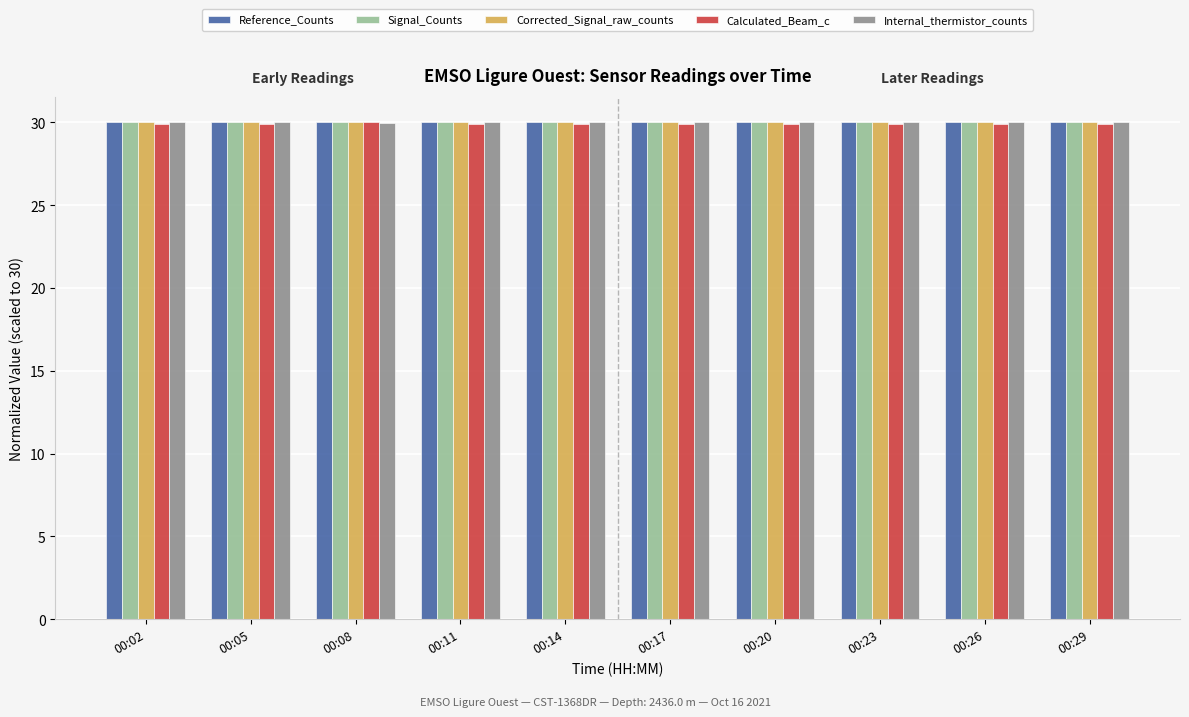

What is the lowest value of the Internal_thermistor_counts series?

29.9